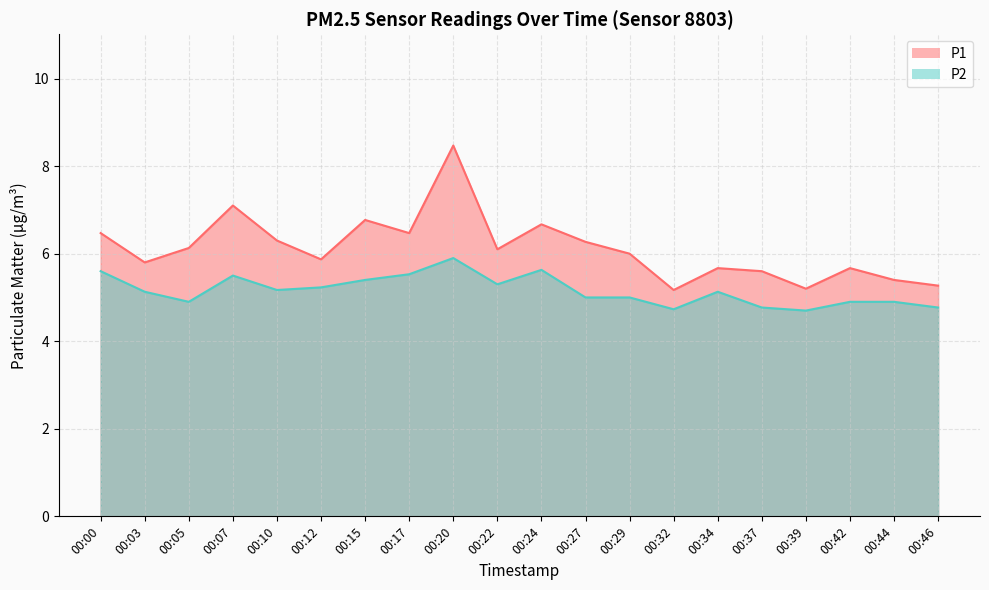

What is the greatest value displayed?

8.5